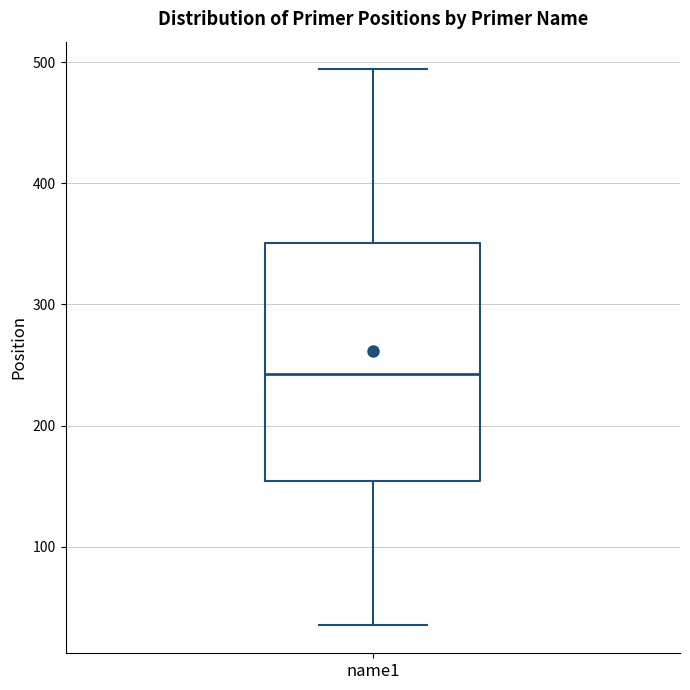

Read this box plot against the y-axis: the position of the median line, the range covered by the box, and the ends of both whiskers. The values are not printed on the chart, so give them approximately, as read against the axis.

median 240, box 150 to 350, whiskers 40 to 490